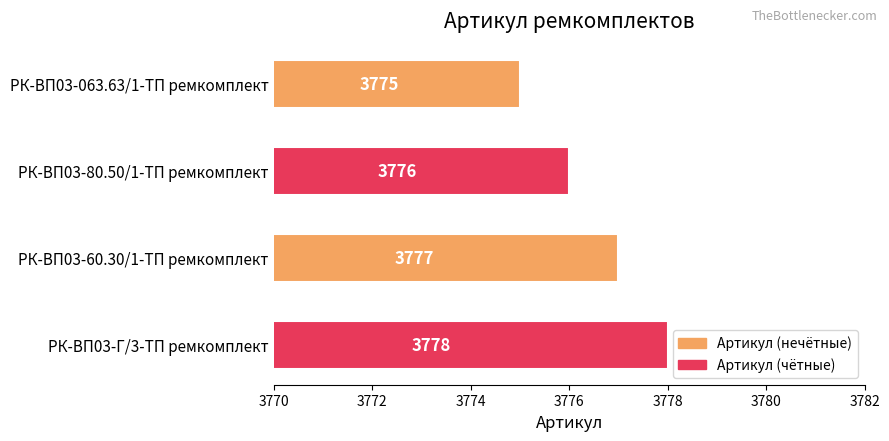

Reading top to bottom, extract all data points from this chart.

РК-ВП03-063.63/1-ТП ремкомплект=3775	РК-ВП03-80.50/1-ТП ремкомплект=3776	РК-ВП03-60.30/1-ТП ремкомплект=3777	РК-ВП03-Г/3-ТП ремкомплект=3778